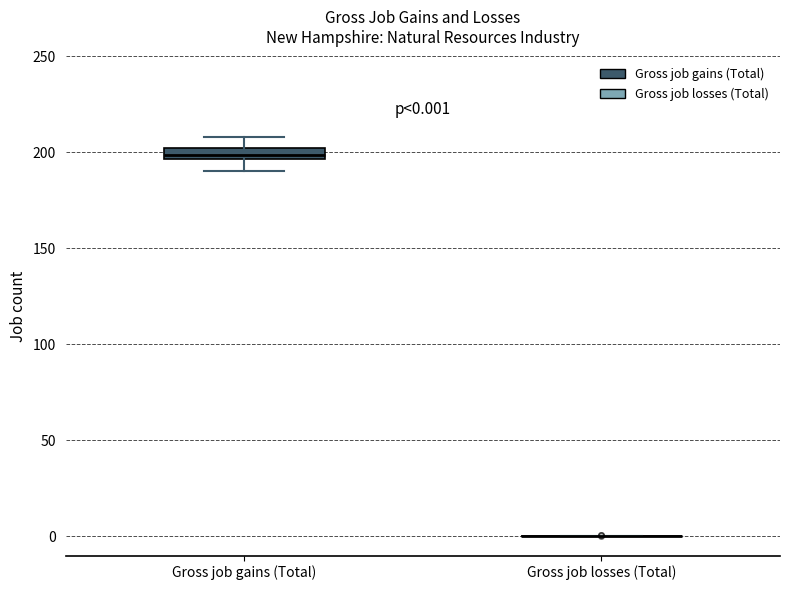

Comparing the boxes themselves (not the whiskers), which one is the tallest?

Gross job gains (Total)